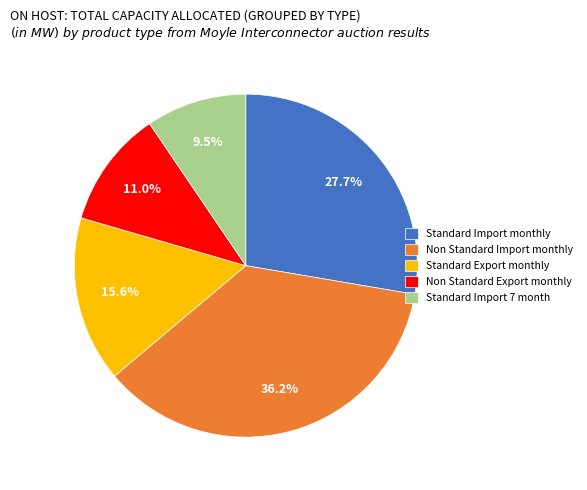

Between Standard Export monthly and Standard Import 7 month, which is larger?

Standard Export monthly